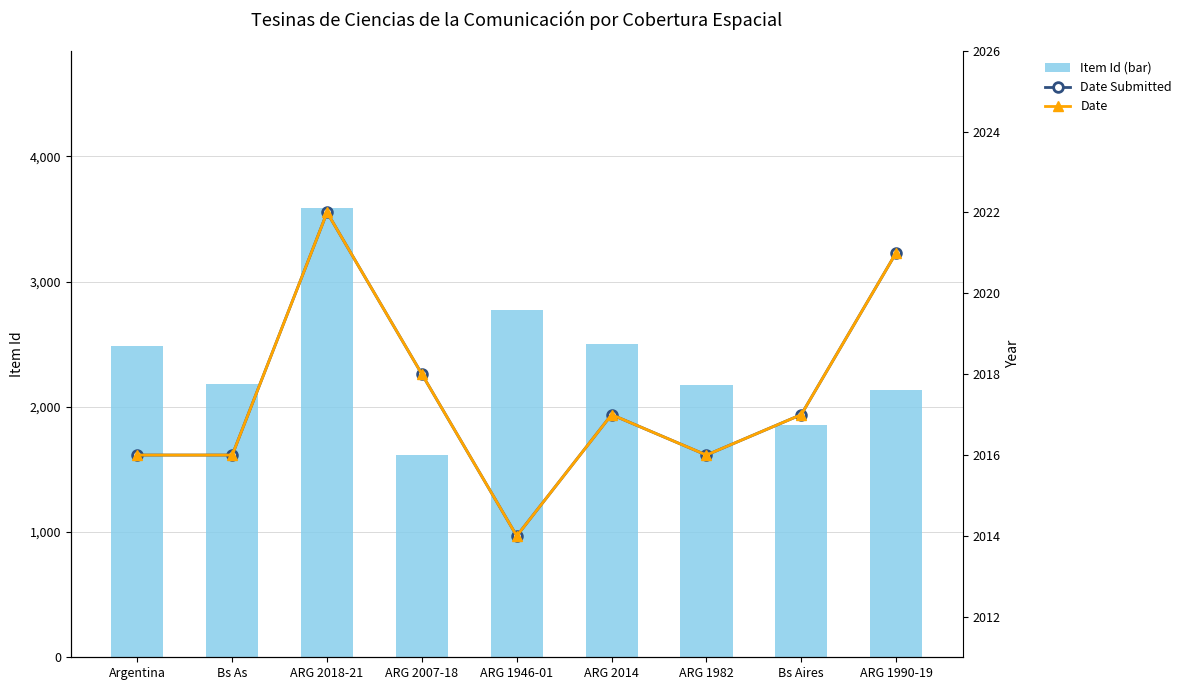

What is the total value across all series at Bs Aires?

5888